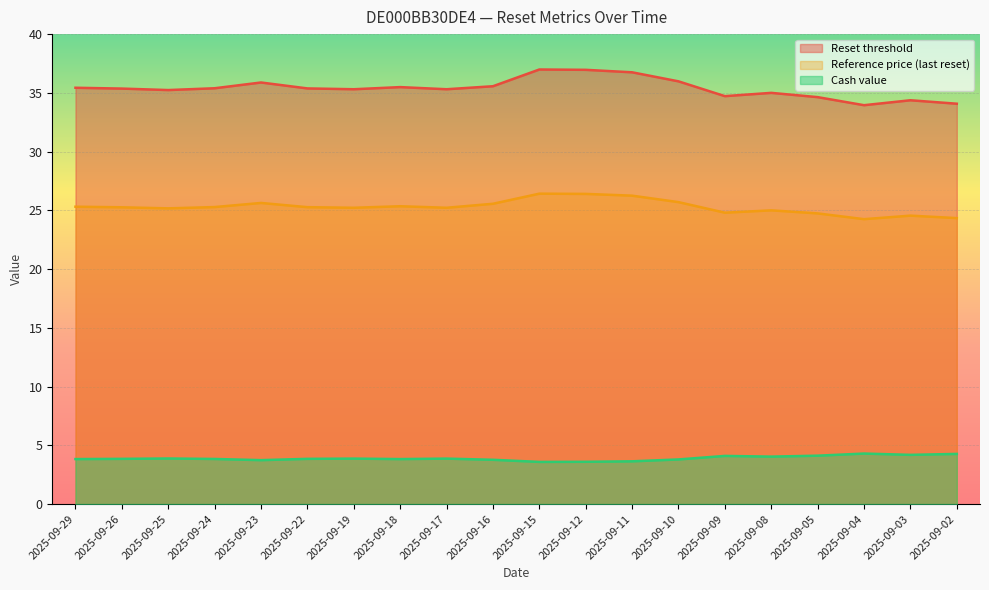

At which category is the sum across all series the highest?

2025-09-15